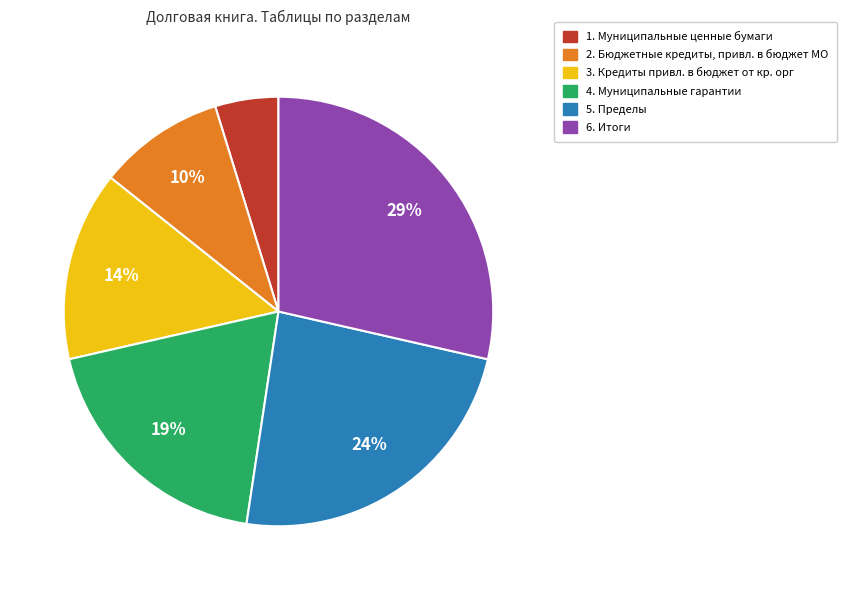

The 6. Итоги slice represents 29% of the pie. True or false?

True